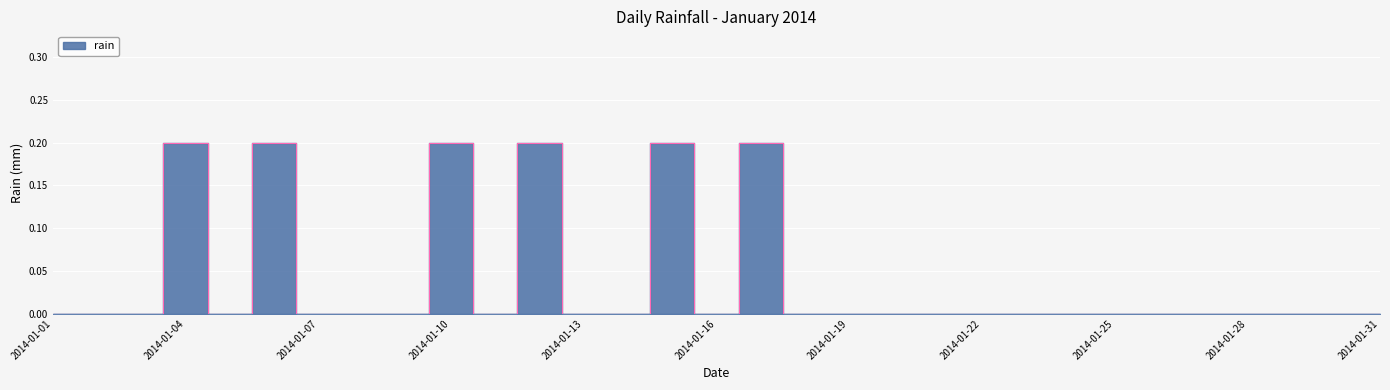

Which label corresponds to the largest value in the chart?

2014-01-04